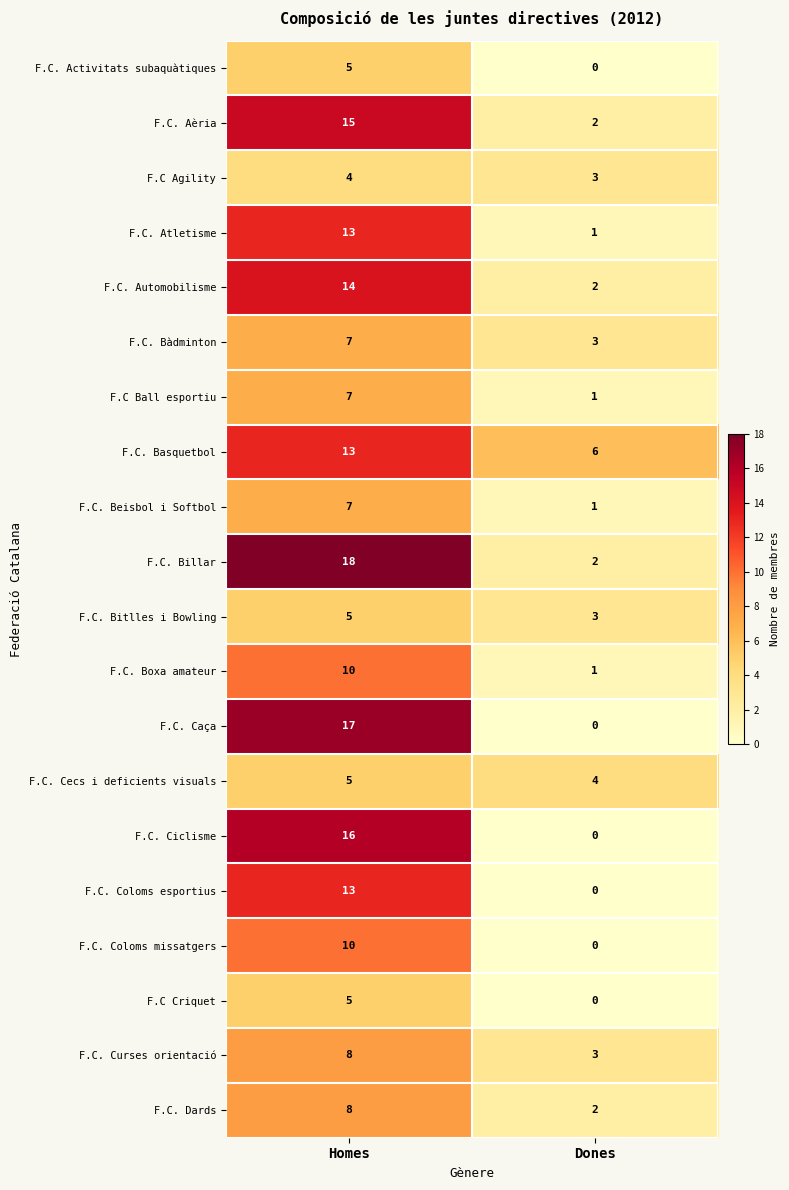

Read the F.C Ball esportiu value at Homes.

7